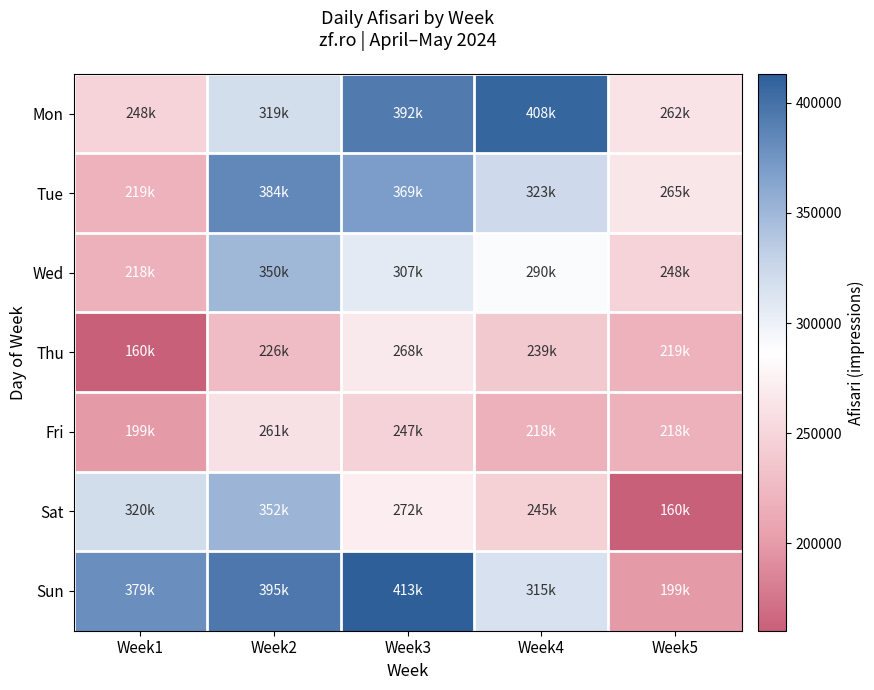

Which series has the largest total across all categories?

Sun